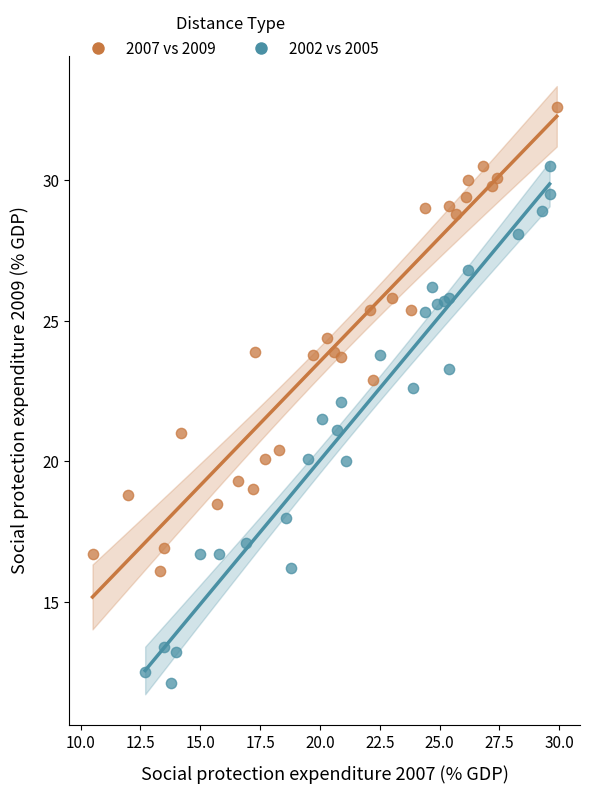

Which series reaches the maximum Y coordinate?

2007 vs 2009